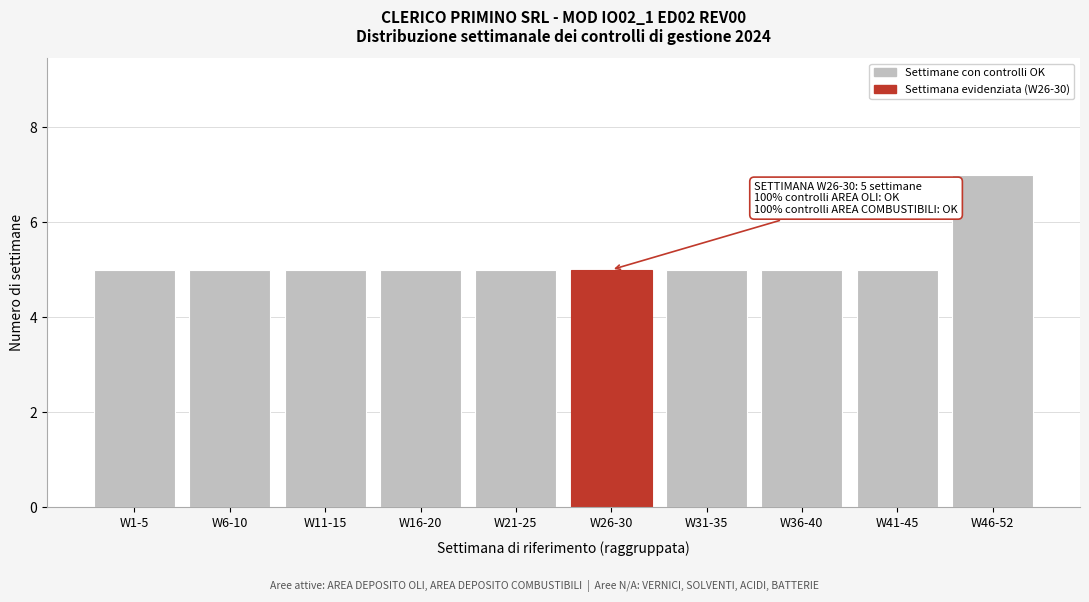

Reading right to left, extract all data points from this chart.

W46-52=7	W41-45=5	W36-40=5	W31-35=5	W26-30=5	W21-25=5	W16-20=5	W11-15=5	W6-10=5	W1-5=5